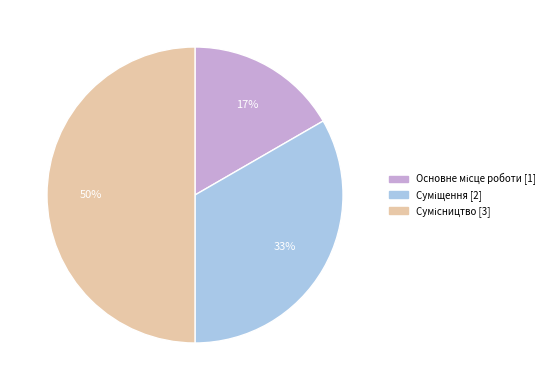

To the nearest percent, what is the difference between the largest and smallest slice percentages?

33%